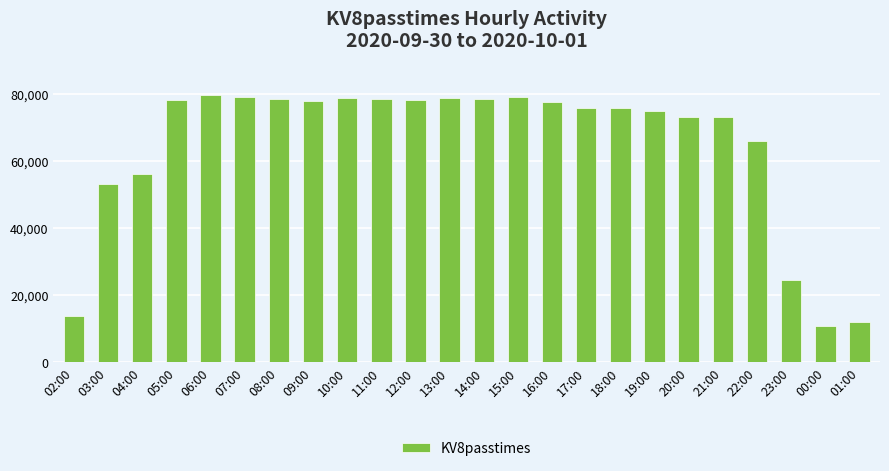

Are the bars grouped side by side (vs. stacked)?

No